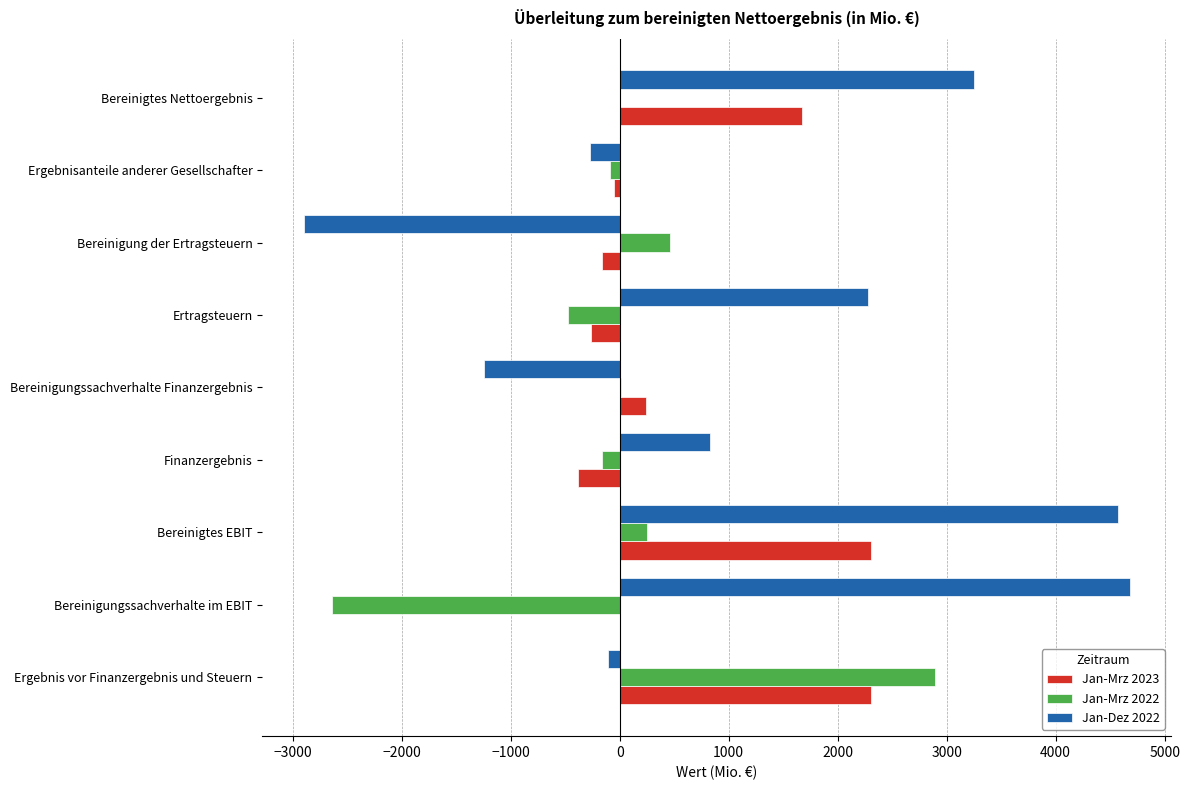

Between Bereinigtes EBIT and Ertragsteuern, which series saw the biggest shift?

Jan-Mrz 2023